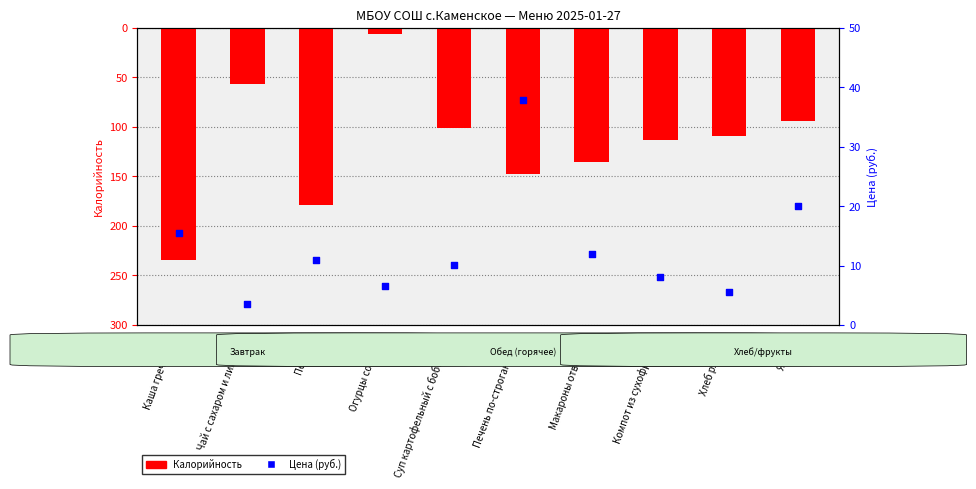

Which series has the largest total across all categories?

Цена (руб.)